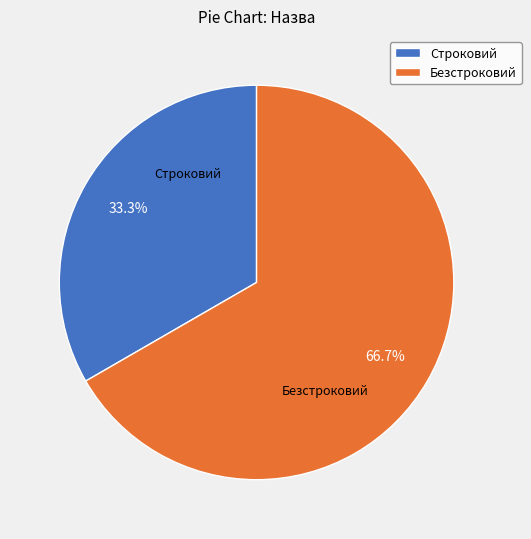

Is the sum of Строковий and Безстроковий greater than half?

Yes